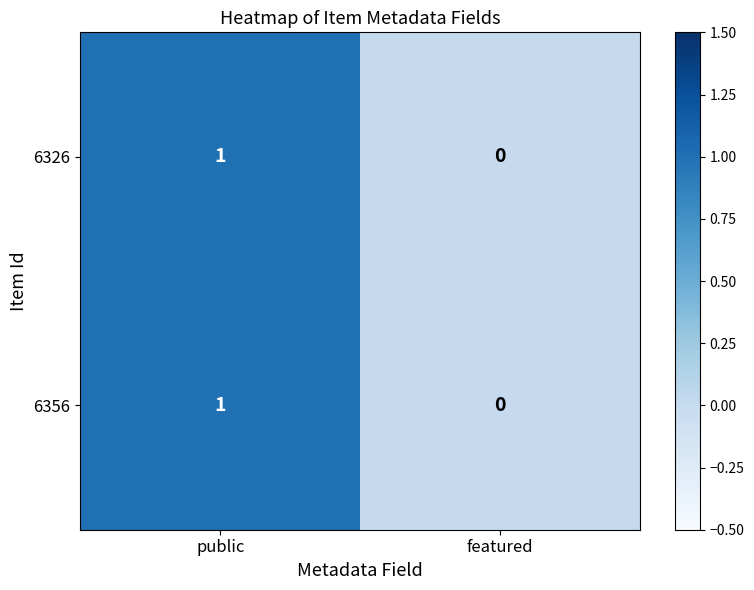

What is the maximum value shown in the chart?

1